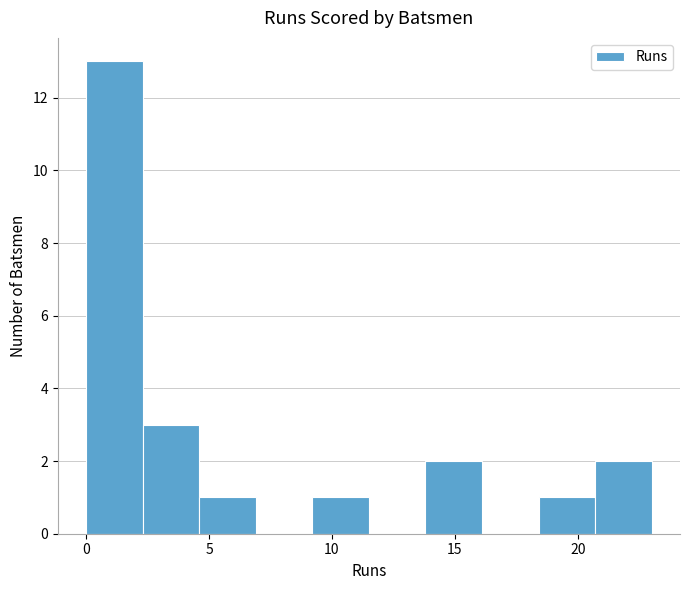

What is the height of the bar covering 4.6 to 6.9 on the x-axis? Neither the bar edges nor the heights are printed on the chart, so give them approximately, as read against the axes.

1